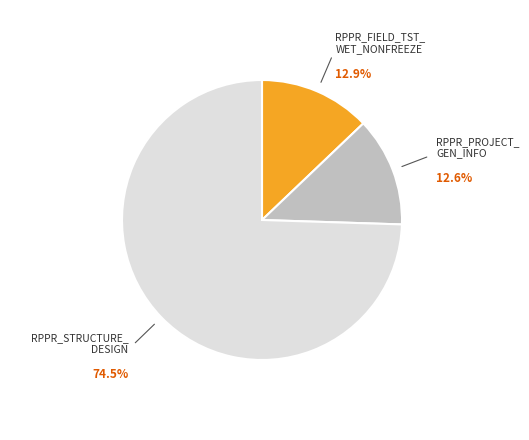

To the nearest percent, what is the difference between the largest and smallest slice percentages?

62%